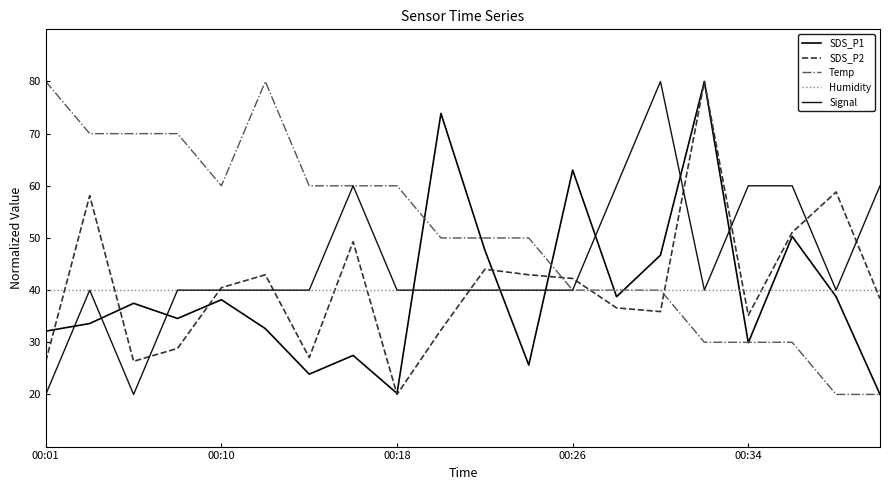

What is the lowest value of the Signal series?

20.0